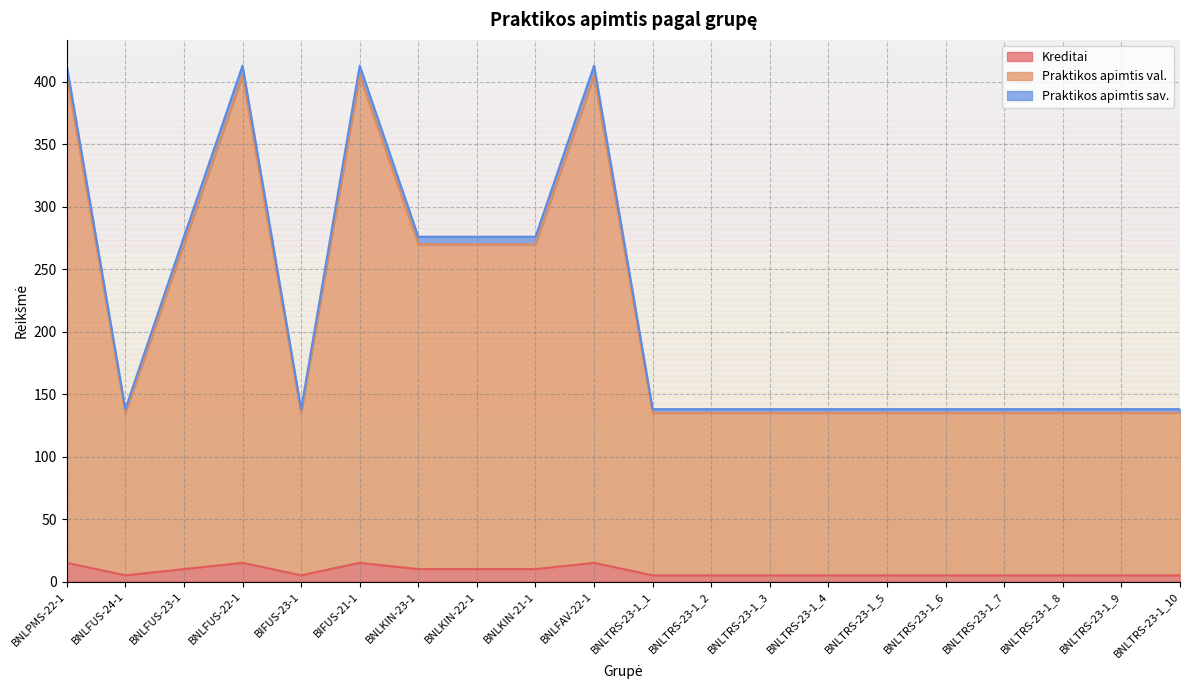

The value of Praktikos apimtis sav. at BNLTRS-23-1_9 is 138. True or false?

True